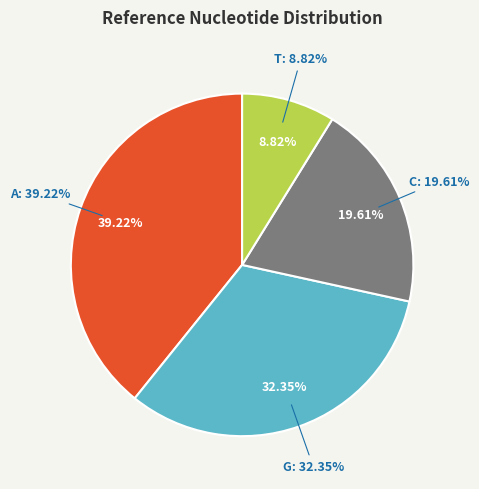

Count the number of slices in the pie.

4